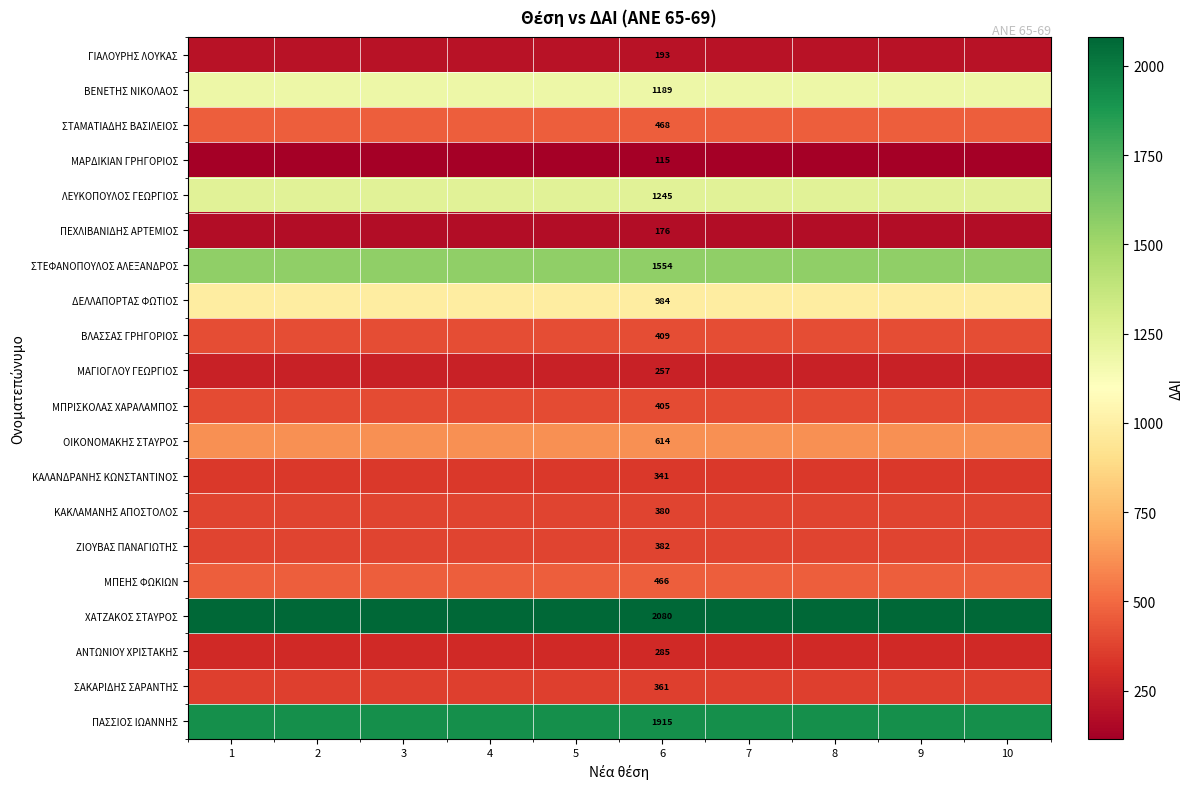

What is the difference between the highest and lowest values at 6?

1965